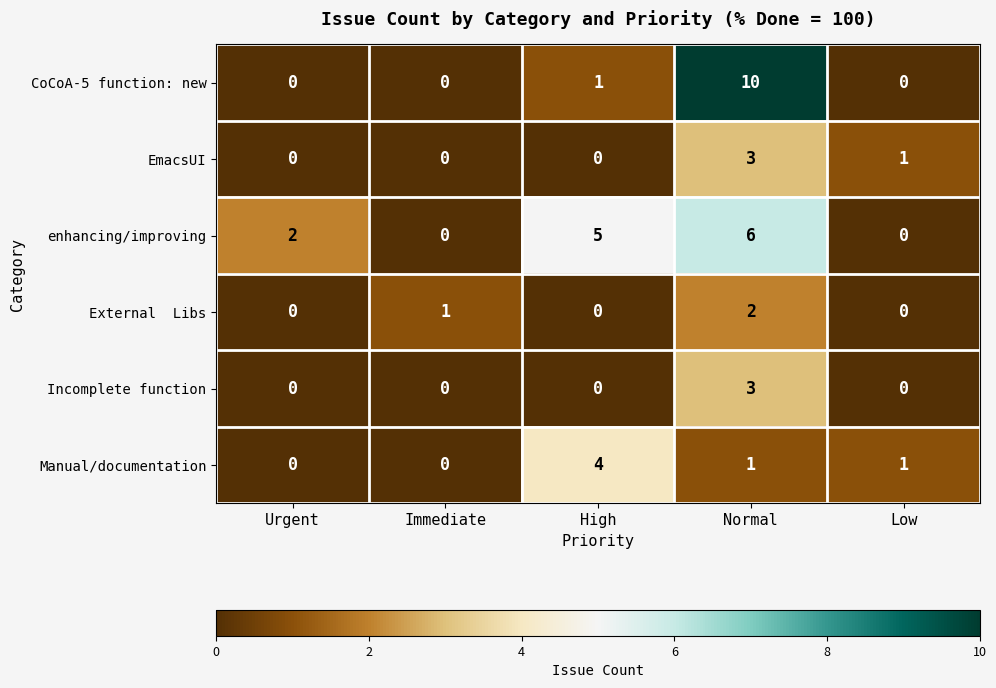

Is it true that CoCoA-5 function: new equals 14 at Normal?

False